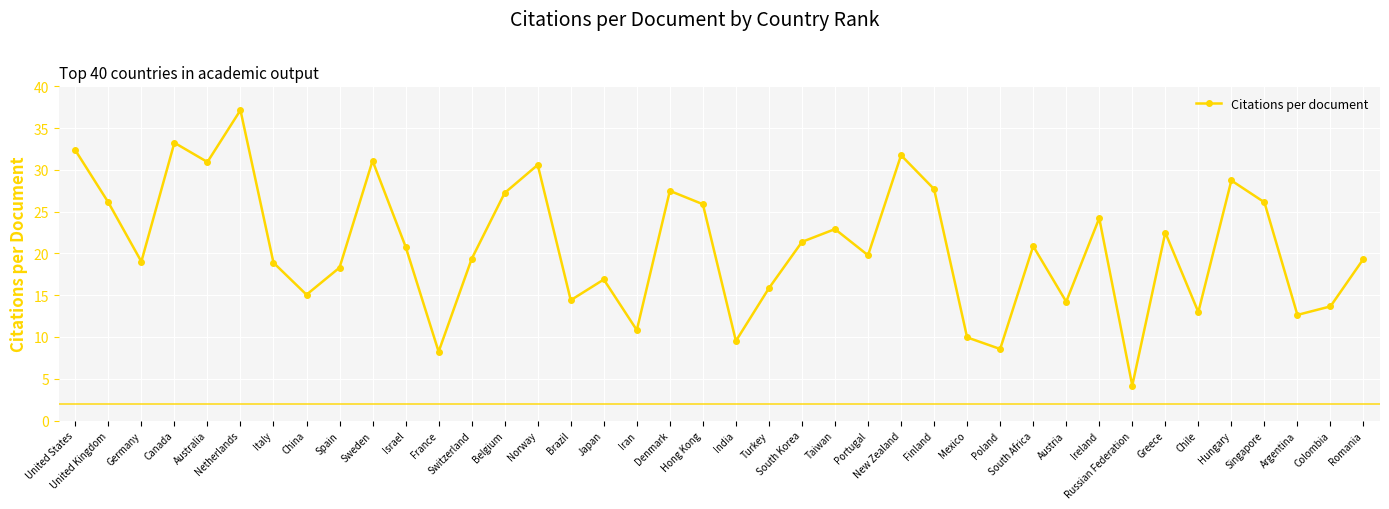

Which label corresponds to the largest value in the chart?

Netherlands